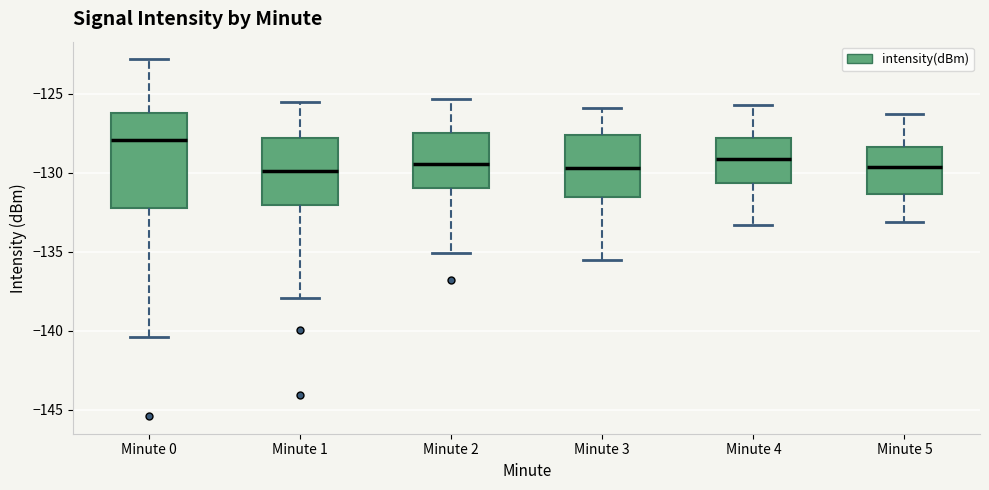

Reading left to right, transcribe this box plot: for each box, give where its median line is, the range the box spans, and where its two whiskers end, as read against the y-axis. The values are not printed on the chart, so give them approximately, as read against the axis.

Minute 0: median -128.0, box -132.0 to -126.0, whiskers -140.5 to -123.0
Minute 1: median -130.0, box -132.0 to -128.0, whiskers -138.0 to -125.5
Minute 2: median -129.5, box -131.0 to -127.5, whiskers -135.0 to -125.5
Minute 3: median -129.5, box -131.5 to -127.5, whiskers -135.5 to -126.0
Minute 4: median -129.0, box -130.5 to -128.0, whiskers -133.5 to -125.5
Minute 5: median -129.5, box -131.5 to -128.5, whiskers -133.0 to -126.5